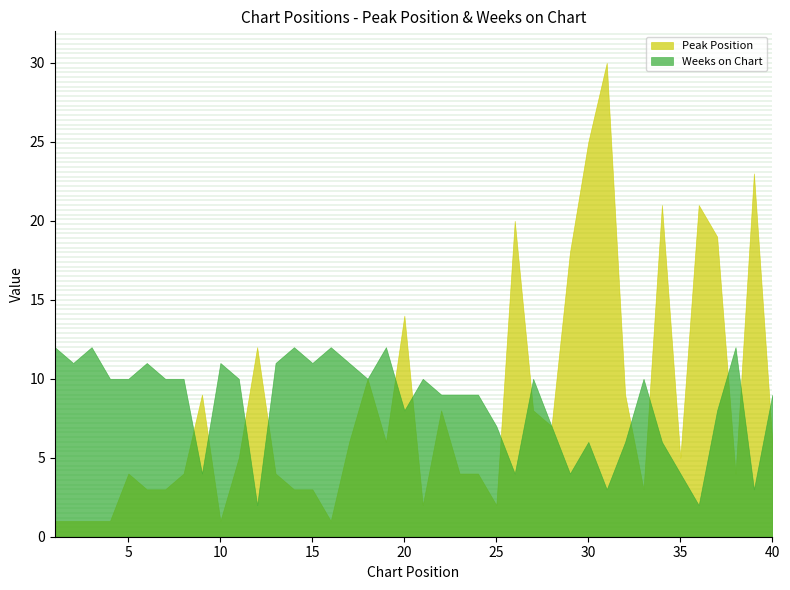

Reading left to right, extract all data points from this chart.

Peak Position: 1	1	1	1	4	3	3	4	9	1	5	12	4	3	3	1	6	10	6	14	2	8	4	4	2	20	8	7	18	25	30	9	3	21	5	21	19	4	23	6
Weeks on Chart: 12	11	12	10	10	11	10	10	4	11	10	2	11	12	11	12	11	10	12	8	10	9	9	9	7	4	10	7	4	6	3	6	10	6	4	2	8	12	3	9